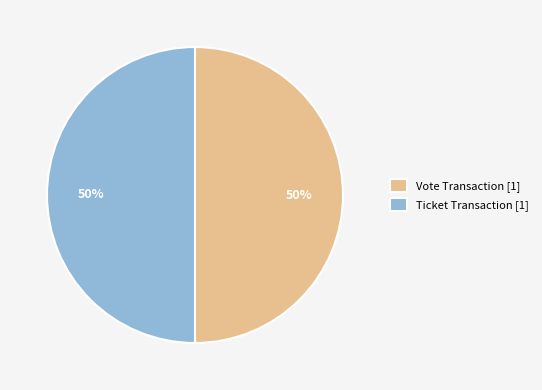

Do Ticket Transaction [1] and Vote Transaction [1] together represent more than half of the pie?

Yes